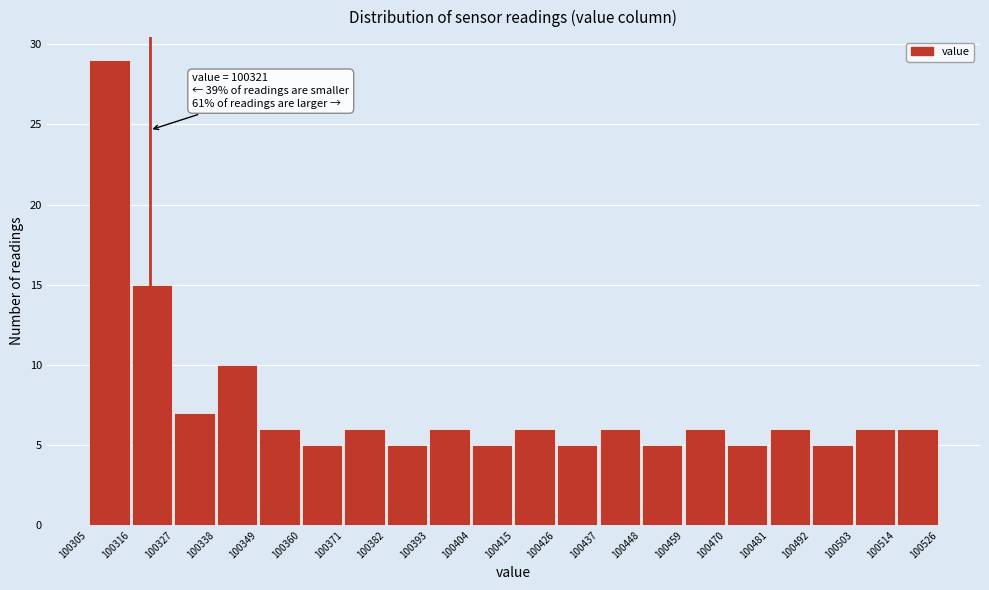

Over which range of the x-axis is the bar tallest?

100305 to 100316